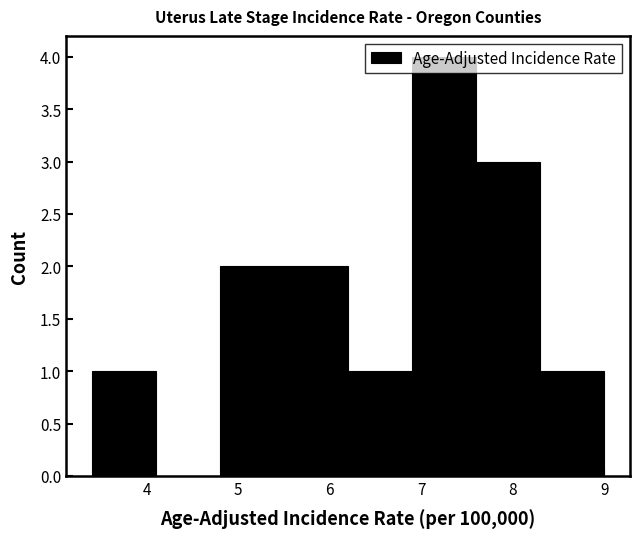

Over which range of the x-axis is the bar tallest?

6.9 to 7.6